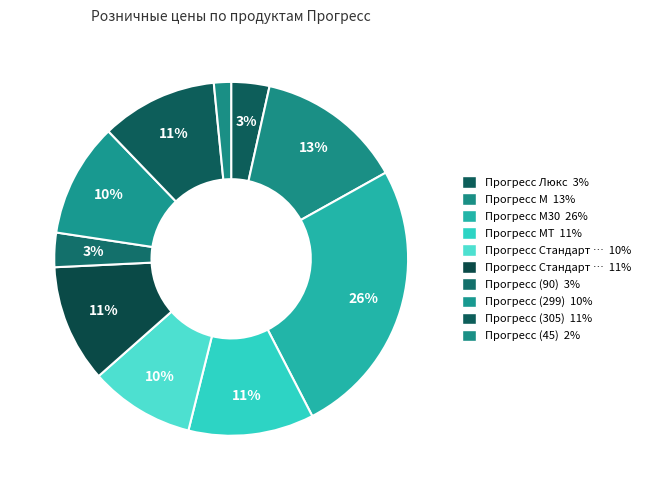

How many segments does this pie chart have?

10